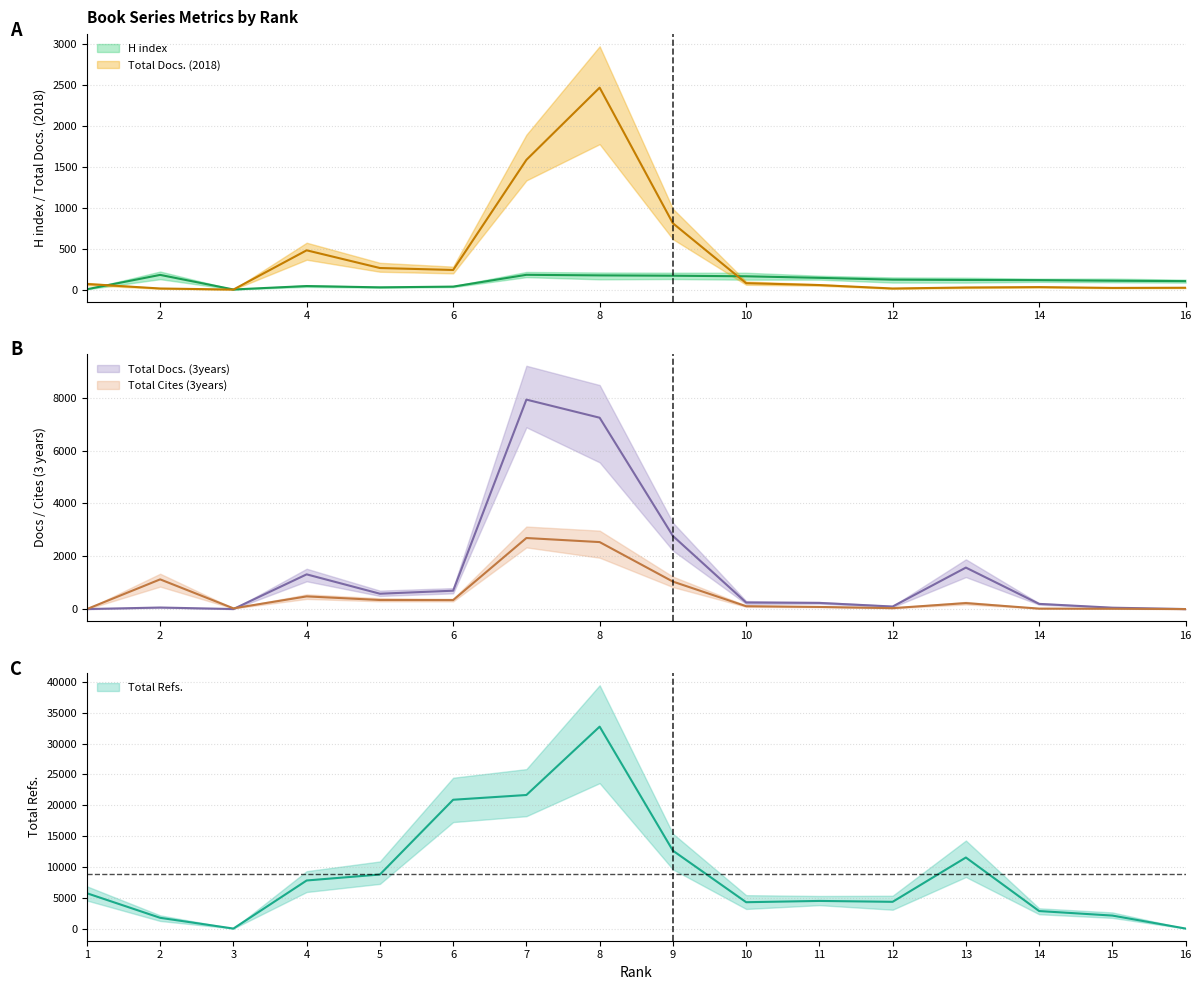

Is the value of Total Docs. (3years) at 3 greater than the value of Total Docs. (2018) at 10?

No